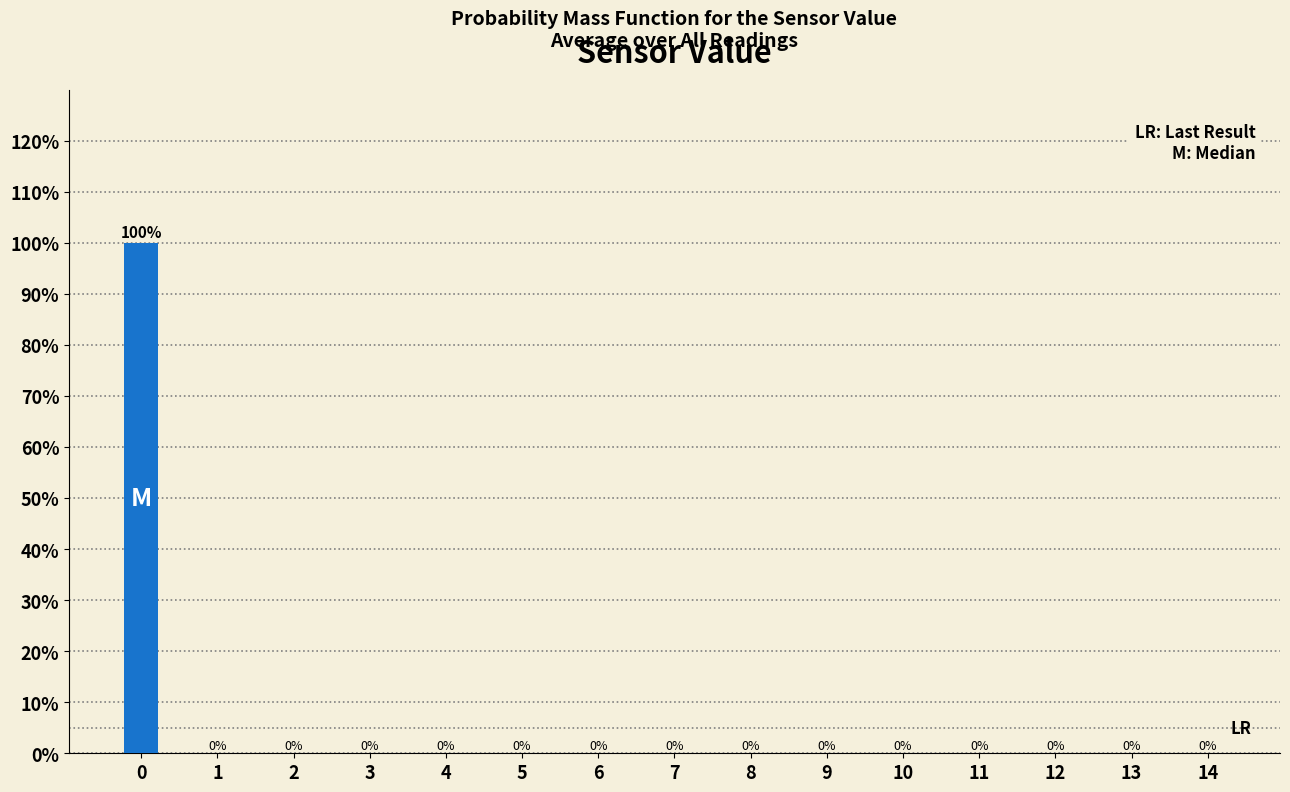

Reading right to left, extract all data points from this chart.

14=0	13=0	12=0	11=0	10=0	9=0	8=0	7=0	6=0	5=0	4=0	3=0	2=0	1=0	0=100